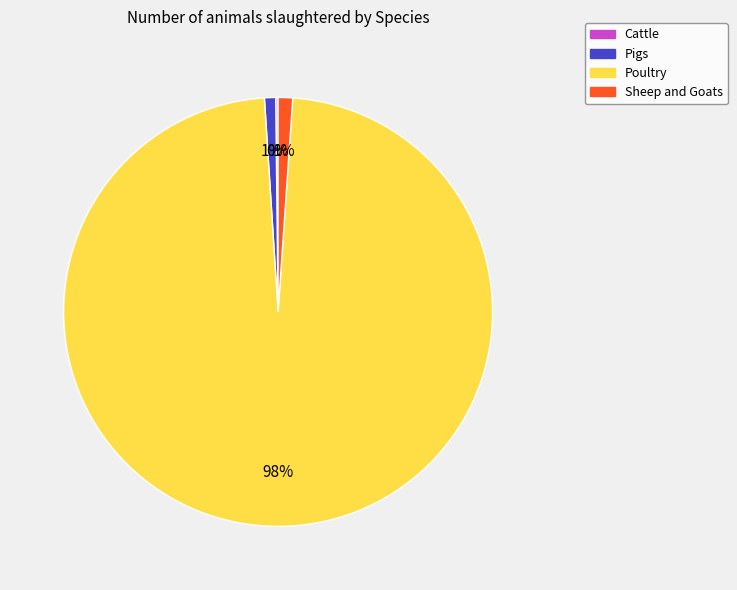

Does Sheep and Goats represent more than half of the total?

No